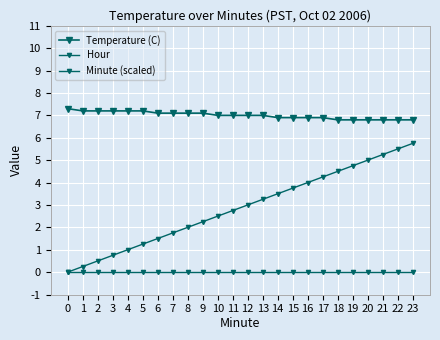

How many categories are shown in the chart?

24